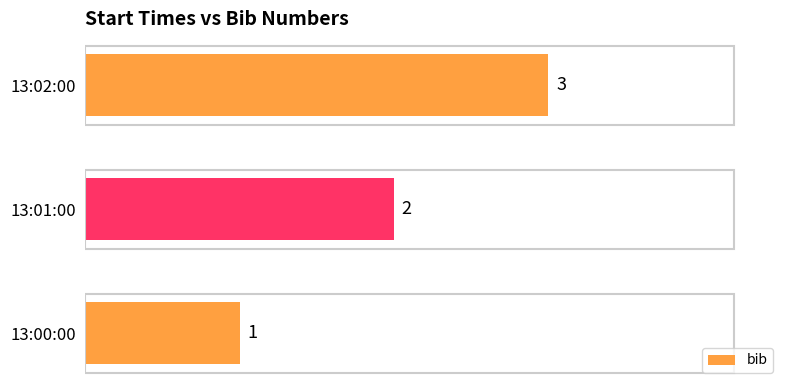

What is the change in value from 13:01:00 to 13:02:00?

+1